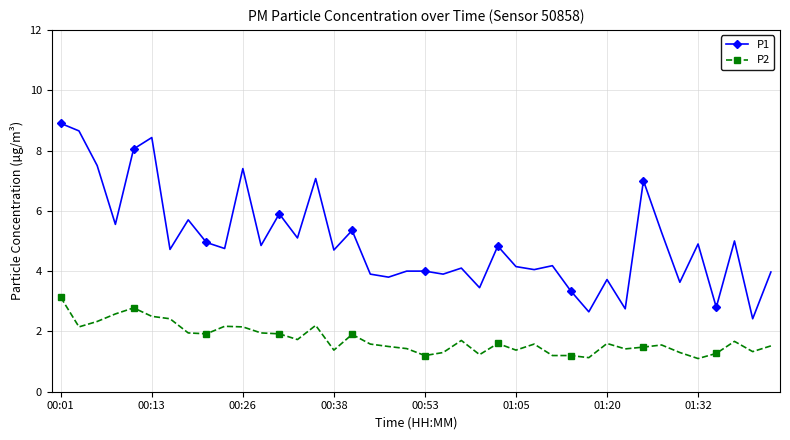

True or false: P2 and P1 cross at least once.

False